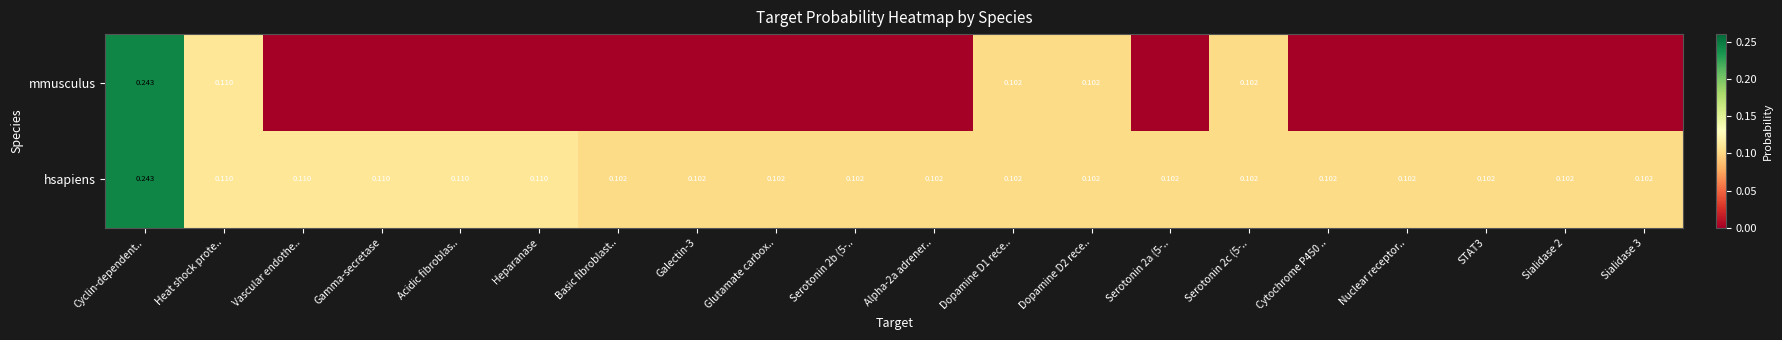

At which category is the sum across all series the highest?

Cyclin-dependent..